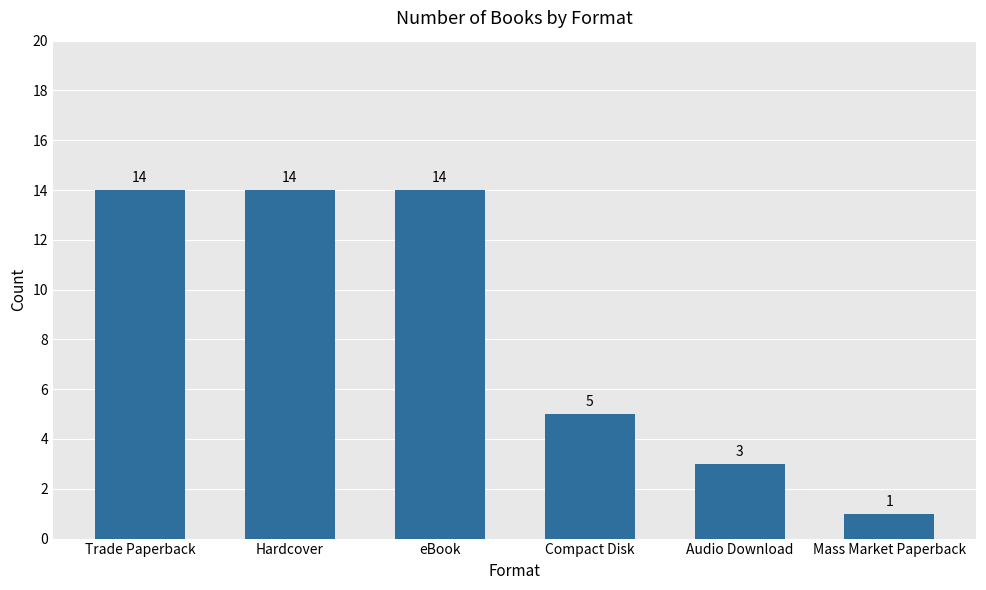

Are the bars grouped side by side (vs. stacked)?

No